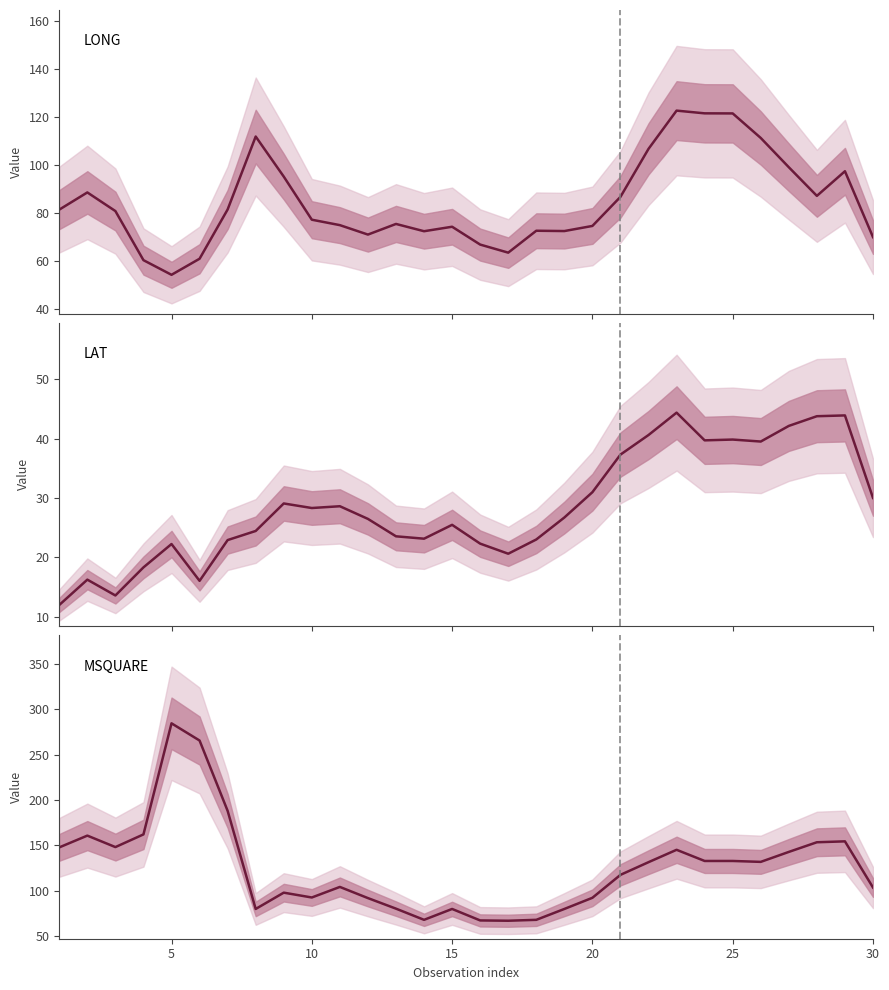

The value of MSQUARE at 18 is 126.1. True or false?

False